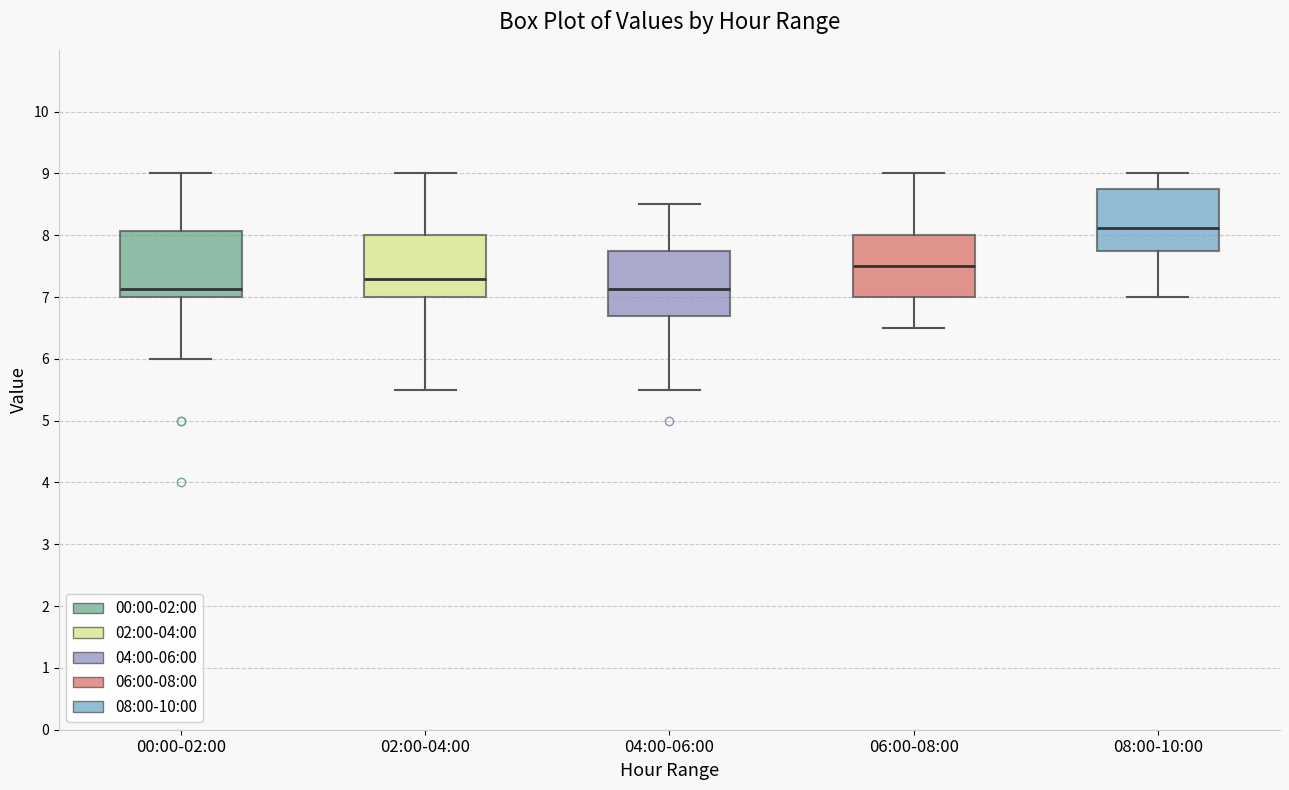

Reading left to right, transcribe this box plot: for each box, give where its median line is, the range the box spans, and where its two whiskers end, as read against the y-axis. The values are not printed on the chart, so give them approximately, as read against the axis.

00:00-02:00: median 7.1, box 7.0 to 8.1, whiskers 6.0 to 9.0
02:00-04:00: median 7.3, box 7.0 to 8.0, whiskers 5.5 to 9.0
04:00-06:00: median 7.1, box 6.7 to 7.8, whiskers 5.5 to 8.5
06:00-08:00: median 7.5, box 7.0 to 8.0, whiskers 6.5 to 9.0
08:00-10:00: median 8.1, box 7.8 to 8.8, whiskers 7.0 to 9.0